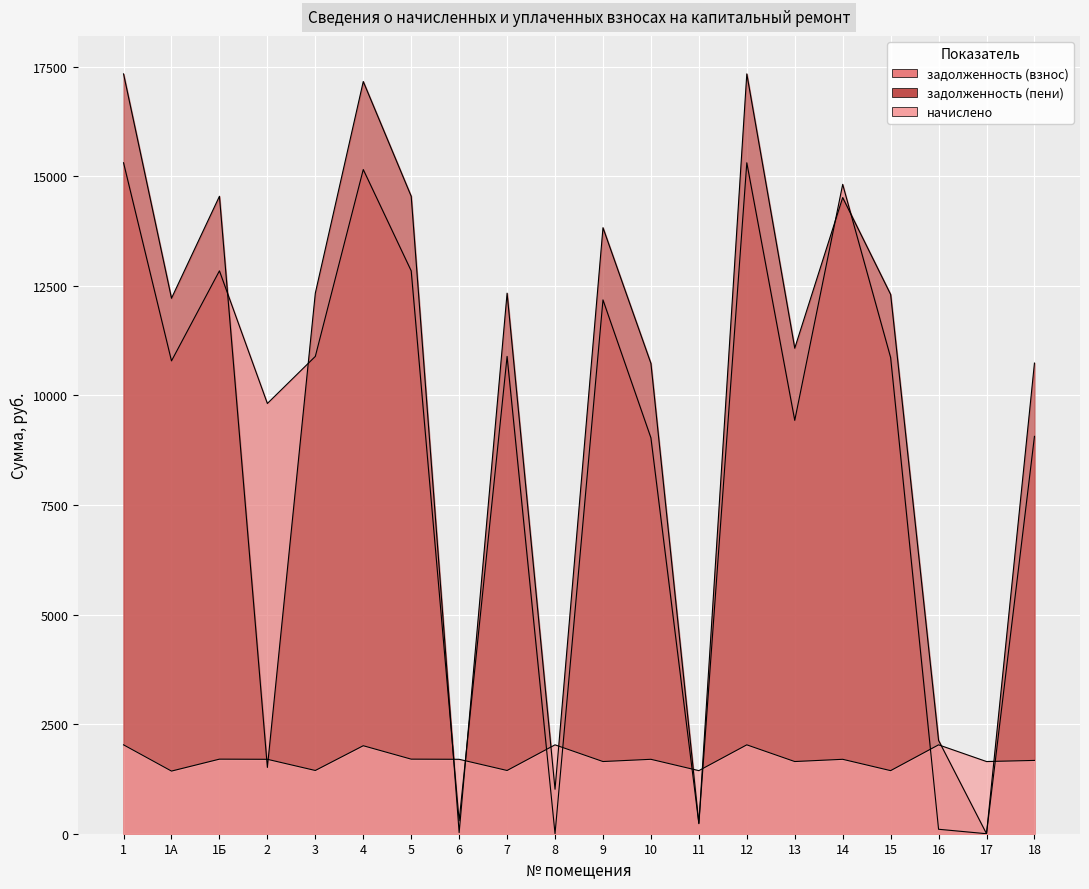

At which category does the chart reach its peak across all series?

1